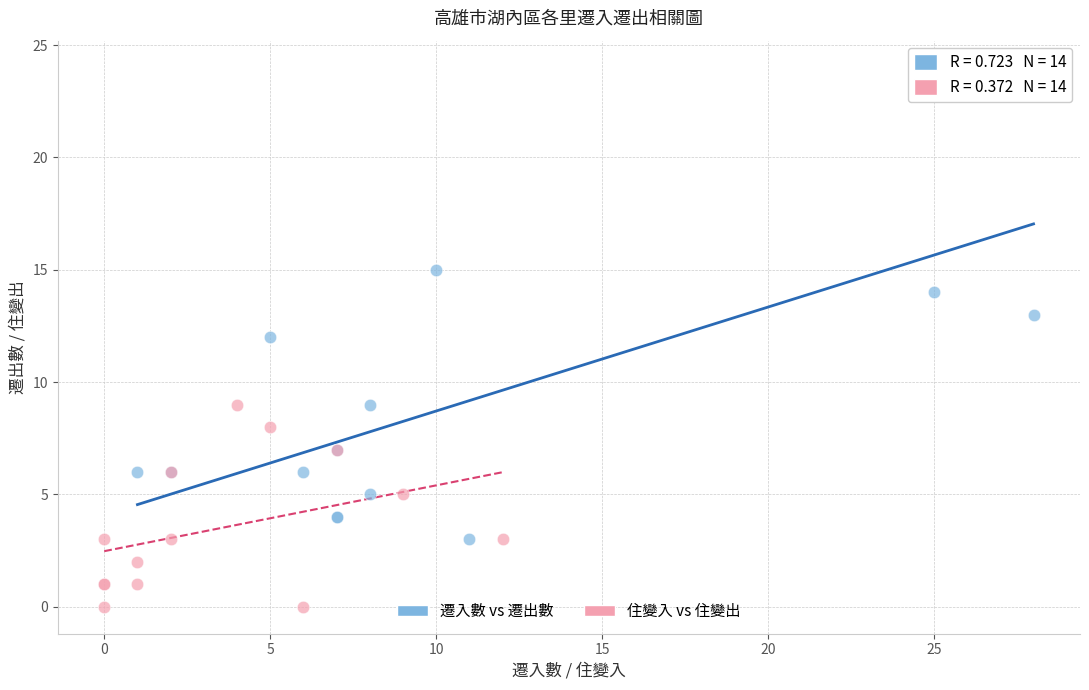

Which series contains the lowest Y value?

住變入 vs 住變出